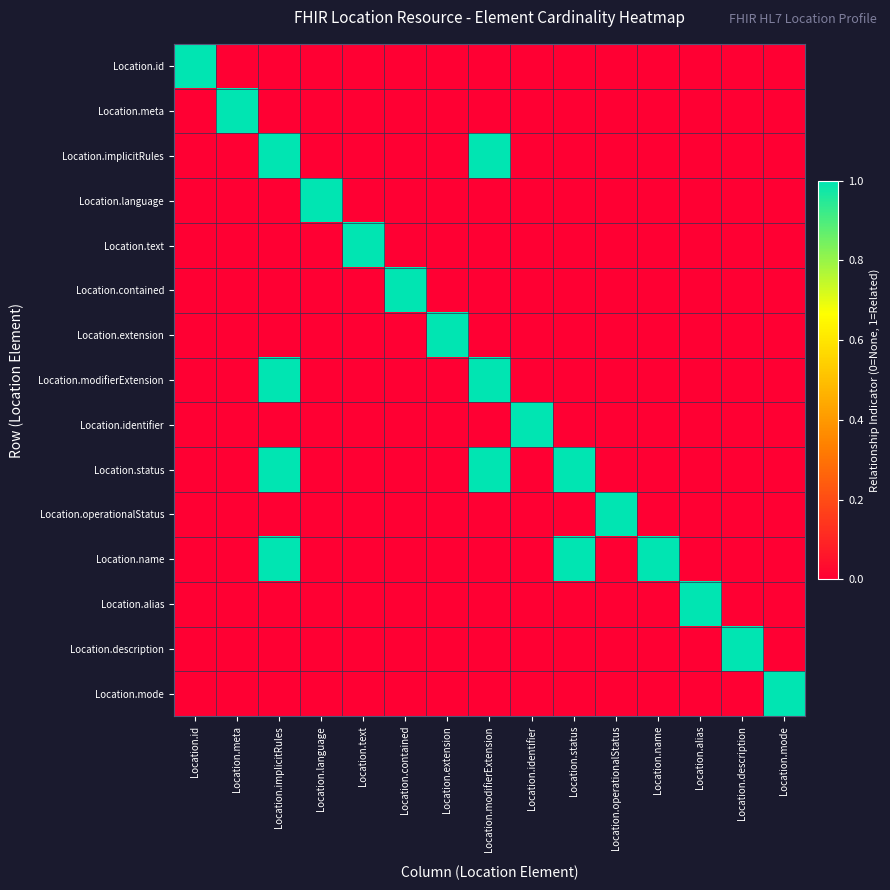

Reading left to right, what are all the values shown in this chart?

Location.id: Location.id=1	Location.meta=0	Location.implicitRules=0	Location.language=0	Location.text=0	Location.contained=0	Location.extension=0	Location.modifierExtension=0	Location.identifier=0	Location.status=0	Location.operationalStatus=0	Location.name=0	Location.alias=0	Location.description=0	Location.mode=0
Location.meta: Location.id=0	Location.meta=1	Location.implicitRules=0	Location.language=0	Location.text=0	Location.contained=0	Location.extension=0	Location.modifierExtension=0	Location.identifier=0	Location.status=0	Location.operationalStatus=0	Location.name=0	Location.alias=0	Location.description=0	Location.mode=0
Location.implicitRules: Location.id=0	Location.meta=0	Location.implicitRules=1	Location.language=0	Location.text=0	Location.contained=0	Location.extension=0	Location.modifierExtension=1	Location.identifier=0	Location.status=0	Location.operationalStatus=0	Location.name=0	Location.alias=0	Location.description=0	Location.mode=0
Location.language: Location.id=0	Location.meta=0	Location.implicitRules=0	Location.language=1	Location.text=0	Location.contained=0	Location.extension=0	Location.modifierExtension=0	Location.identifier=0	Location.status=0	Location.operationalStatus=0	Location.name=0	Location.alias=0	Location.description=0	Location.mode=0
Location.text: Location.id=0	Location.meta=0	Location.implicitRules=0	Location.language=0	Location.text=1	Location.contained=0	Location.extension=0	Location.modifierExtension=0	Location.identifier=0	Location.status=0	Location.operationalStatus=0	Location.name=0	Location.alias=0	Location.description=0	Location.mode=0
Location.contained: Location.id=0	Location.meta=0	Location.implicitRules=0	Location.language=0	Location.text=0	Location.contained=1	Location.extension=0	Location.modifierExtension=0	Location.identifier=0	Location.status=0	Location.operationalStatus=0	Location.name=0	Location.alias=0	Location.description=0	Location.mode=0
Location.extension: Location.id=0	Location.meta=0	Location.implicitRules=0	Location.language=0	Location.text=0	Location.contained=0	Location.extension=1	Location.modifierExtension=0	Location.identifier=0	Location.status=0	Location.operationalStatus=0	Location.name=0	Location.alias=0	Location.description=0	Location.mode=0
Location.modifierExtension: Location.id=0	Location.meta=0	Location.implicitRules=1	Location.language=0	Location.text=0	Location.contained=0	Location.extension=0	Location.modifierExtension=1	Location.identifier=0	Location.status=0	Location.operationalStatus=0	Location.name=0	Location.alias=0	Location.description=0	Location.mode=0
Location.identifier: Location.id=0	Location.meta=0	Location.implicitRules=0	Location.language=0	Location.text=0	Location.contained=0	Location.extension=0	Location.modifierExtension=0	Location.identifier=1	Location.status=0	Location.operationalStatus=0	Location.name=0	Location.alias=0	Location.description=0	Location.mode=0
Location.status: Location.id=0	Location.meta=0	Location.implicitRules=1	Location.language=0	Location.text=0	Location.contained=0	Location.extension=0	Location.modifierExtension=1	Location.identifier=0	Location.status=1	Location.operationalStatus=0	Location.name=0	Location.alias=0	Location.description=0	Location.mode=0
Location.operationalStatus: Location.id=0	Location.meta=0	Location.implicitRules=0	Location.language=0	Location.text=0	Location.contained=0	Location.extension=0	Location.modifierExtension=0	Location.identifier=0	Location.status=0	Location.operationalStatus=1	Location.name=0	Location.alias=0	Location.description=0	Location.mode=0
Location.name: Location.id=0	Location.meta=0	Location.implicitRules=1	Location.language=0	Location.text=0	Location.contained=0	Location.extension=0	Location.modifierExtension=0	Location.identifier=0	Location.status=1	Location.operationalStatus=0	Location.name=1	Location.alias=0	Location.description=0	Location.mode=0
Location.alias: Location.id=0	Location.meta=0	Location.implicitRules=0	Location.language=0	Location.text=0	Location.contained=0	Location.extension=0	Location.modifierExtension=0	Location.identifier=0	Location.status=0	Location.operationalStatus=0	Location.name=0	Location.alias=1	Location.description=0	Location.mode=0
Location.description: Location.id=0	Location.meta=0	Location.implicitRules=0	Location.language=0	Location.text=0	Location.contained=0	Location.extension=0	Location.modifierExtension=0	Location.identifier=0	Location.status=0	Location.operationalStatus=0	Location.name=0	Location.alias=0	Location.description=1	Location.mode=0
Location.mode: Location.id=0	Location.meta=0	Location.implicitRules=0	Location.language=0	Location.text=0	Location.contained=0	Location.extension=0	Location.modifierExtension=0	Location.identifier=0	Location.status=0	Location.operationalStatus=0	Location.name=0	Location.alias=0	Location.description=0	Location.mode=1